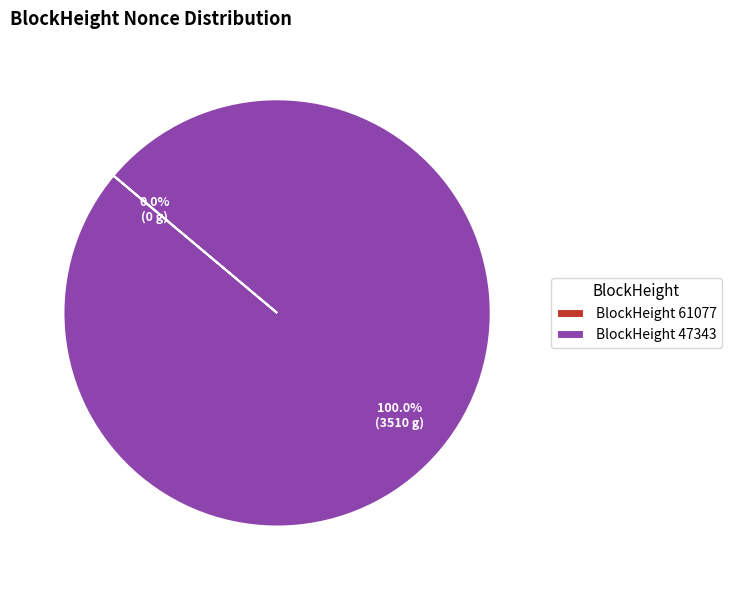

True or false: 61077 accounts for 0% of the total.

True